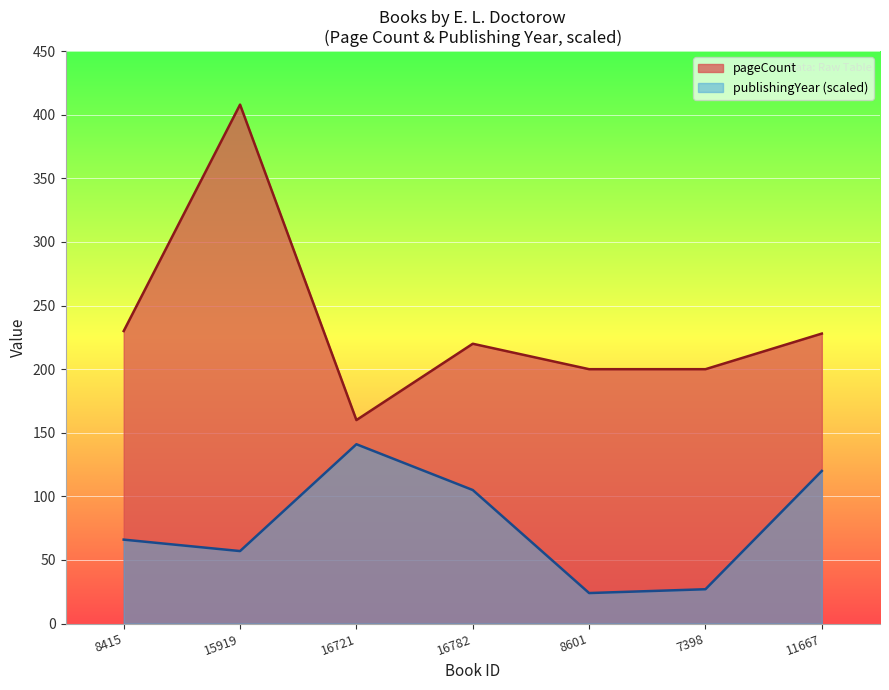

True or false: publishingYear and pageCount intersect in this chart.

False